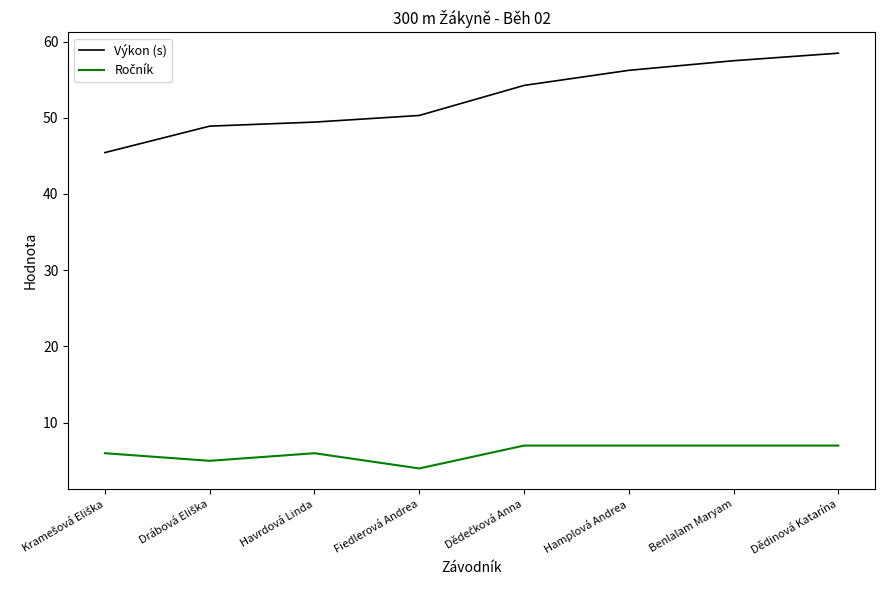

What position from the right is Fiedlerová Andrea?

5